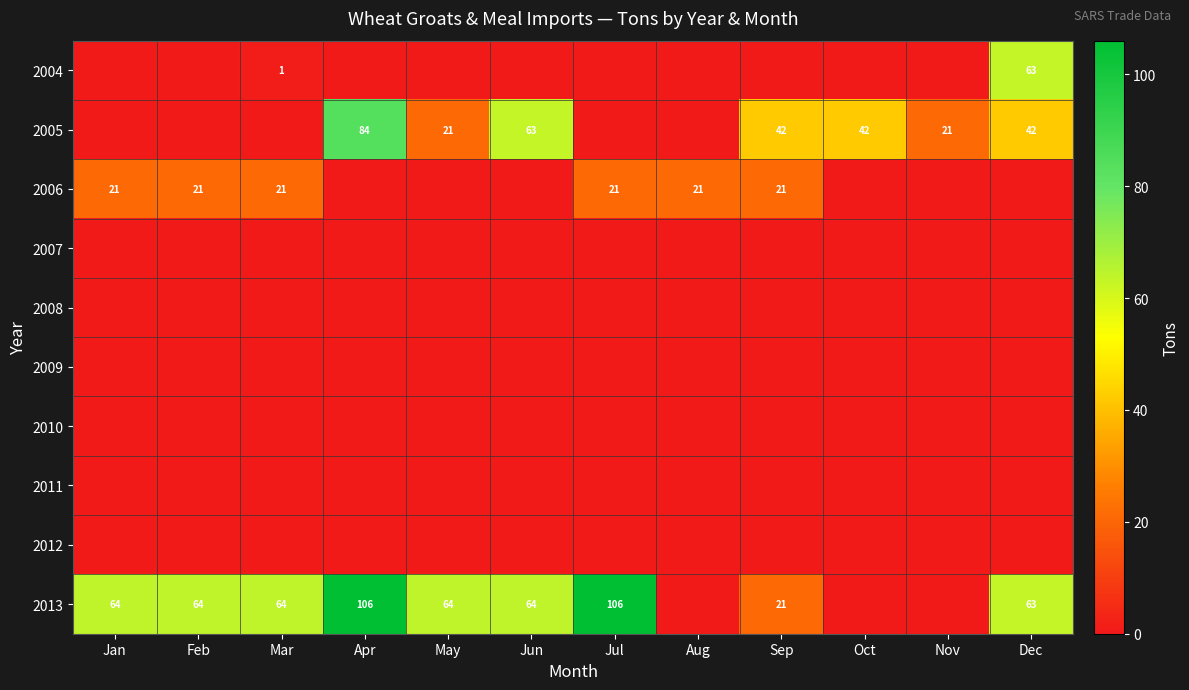

The 2013 series shows 64 at Mar. True or false?

True